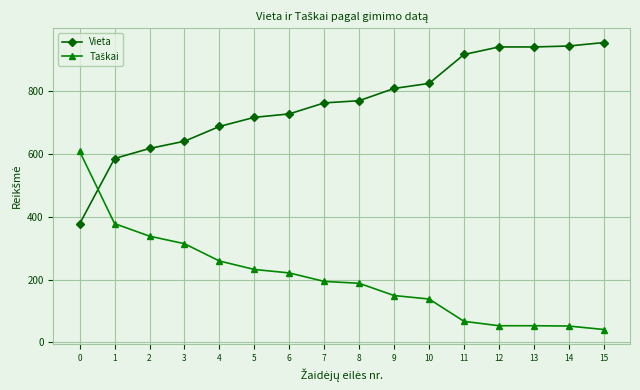

What is the difference between the Vieta values at 7 and 2?

145